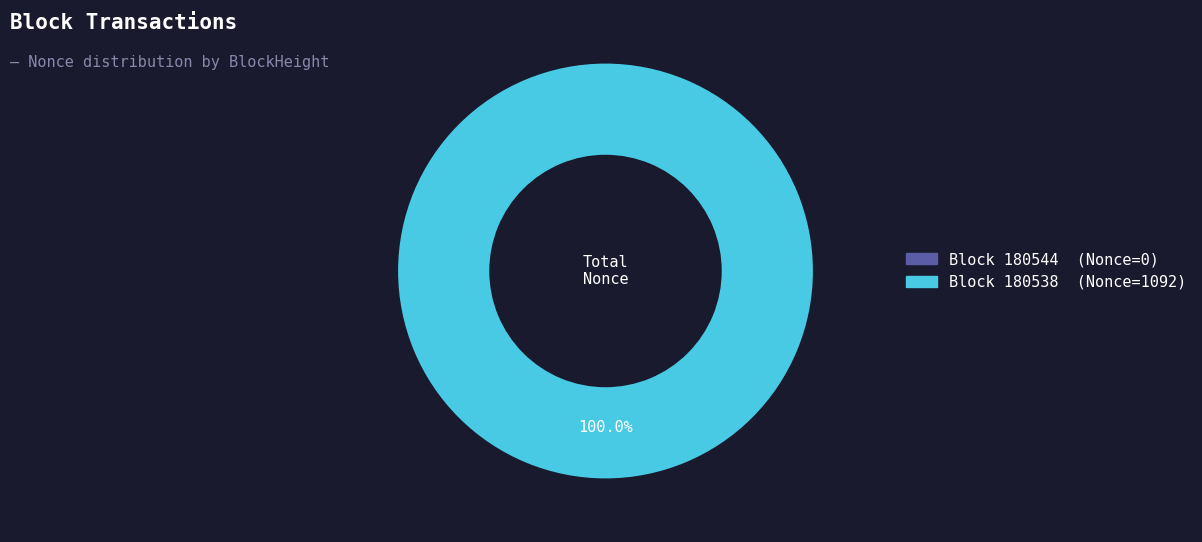

True or false: 180544 accounts for 1% of the total.

False